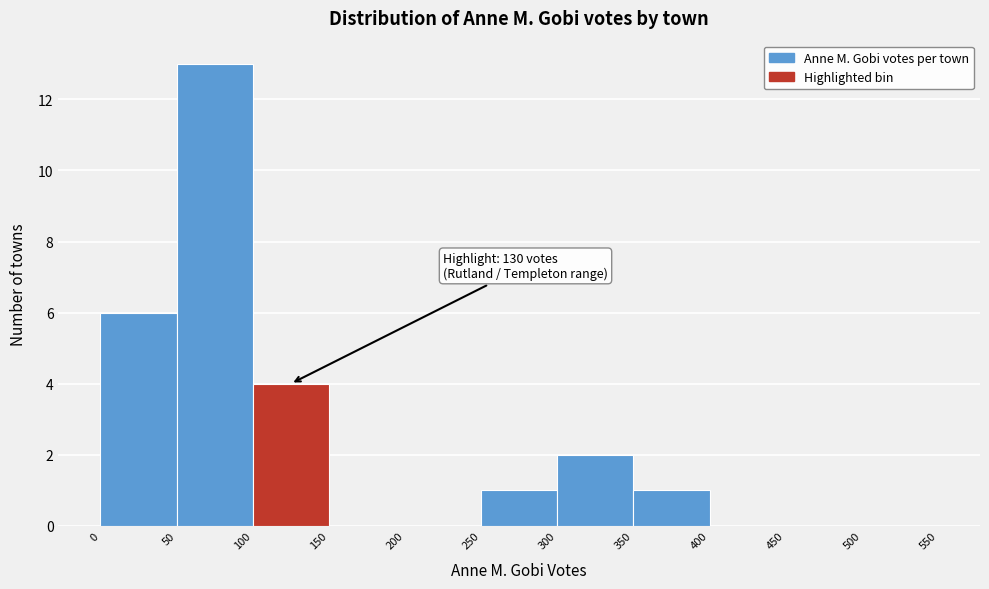

Over which range of the x-axis is the bar tallest?

50 to 100